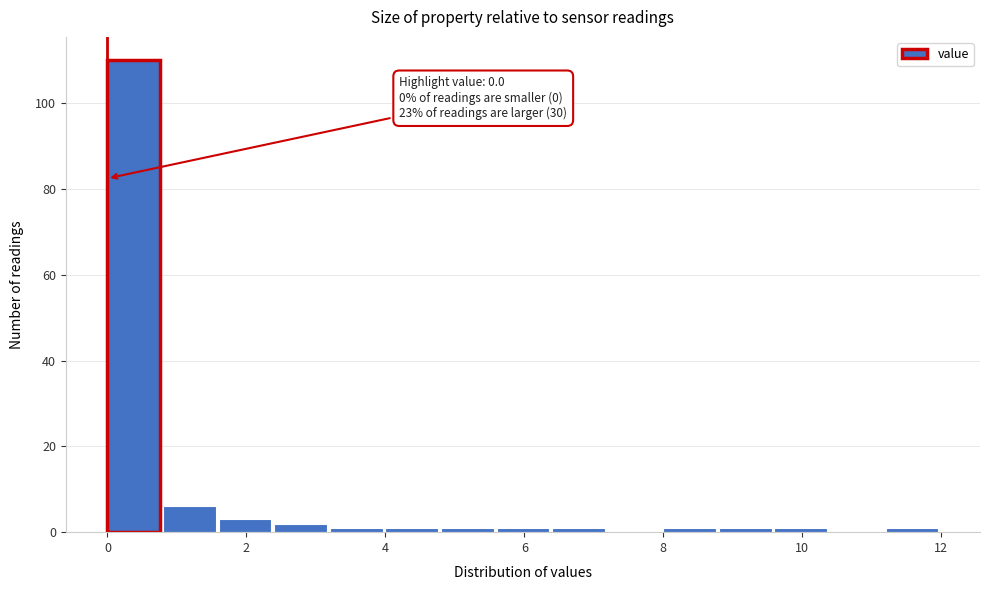

Over which range of the x-axis is the bar tallest?

0.0 to 0.8